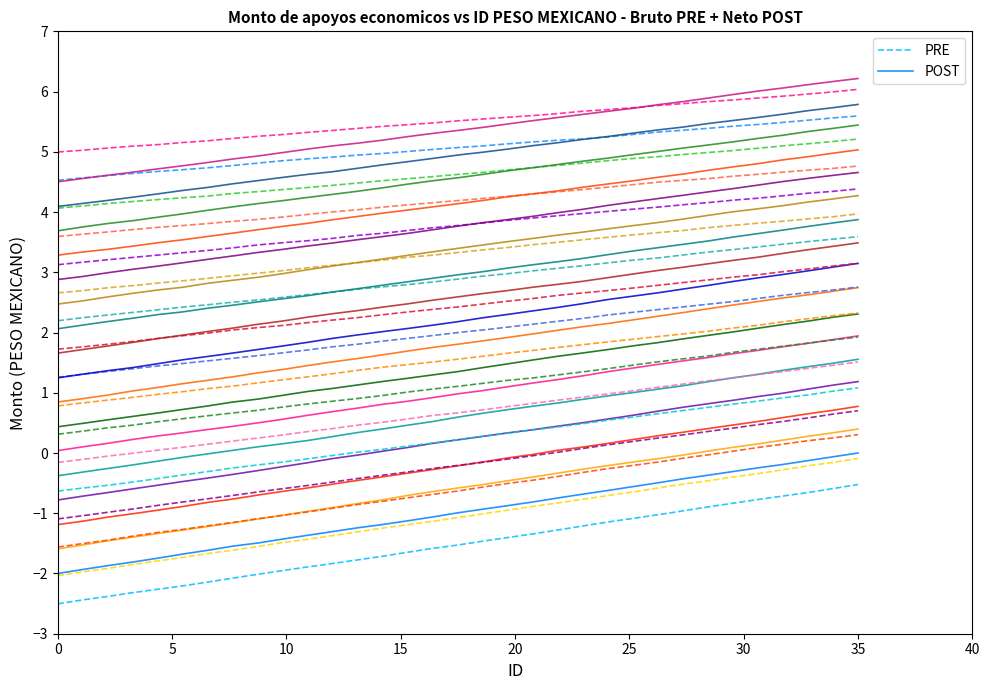

True or false: PRE and POST intersect in this chart.

False